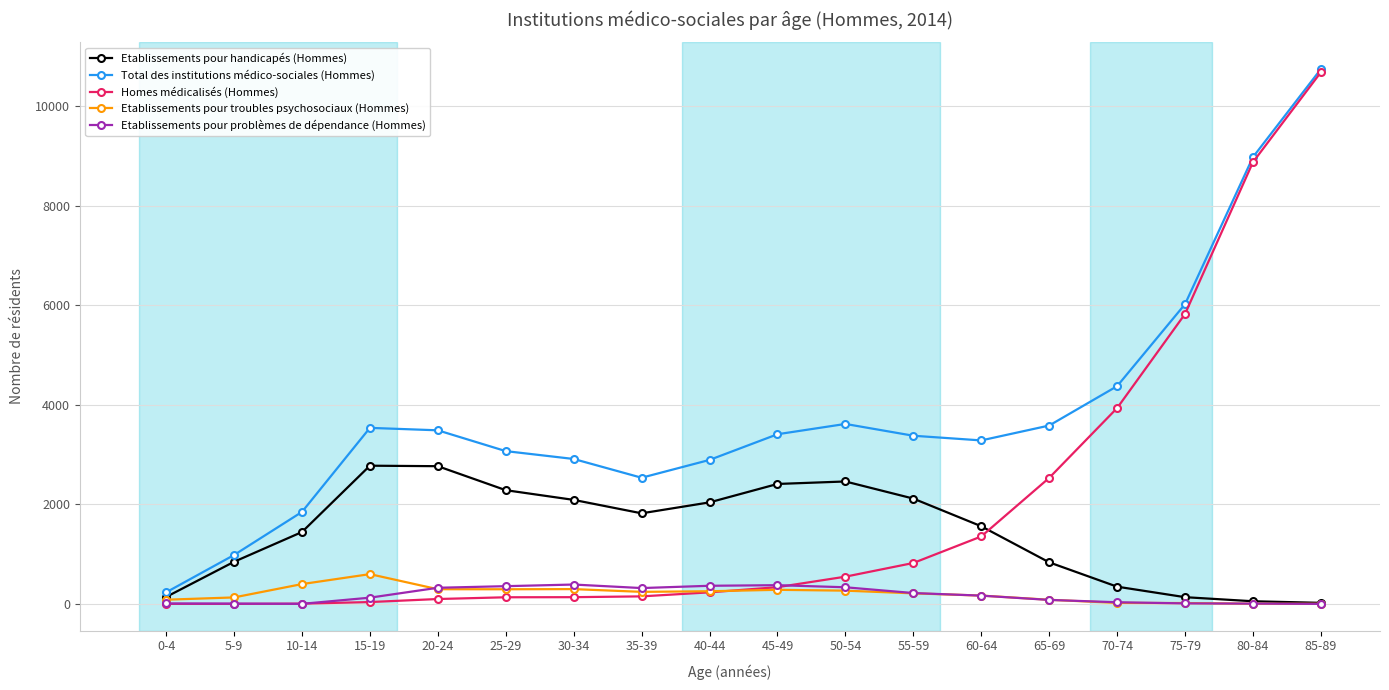

Does the chart have visible grid lines?

Yes